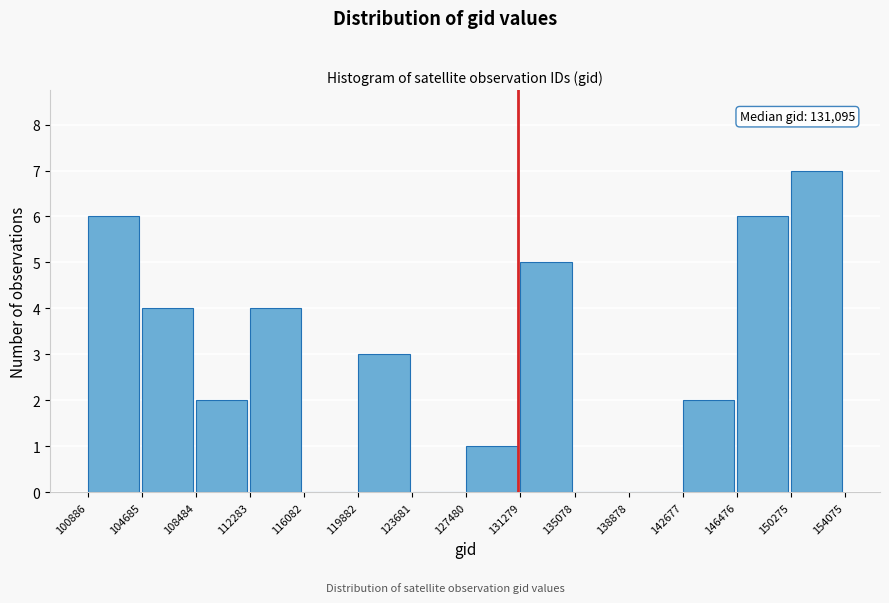

Which range on the x-axis has the tallest bar?

150275 to 154075